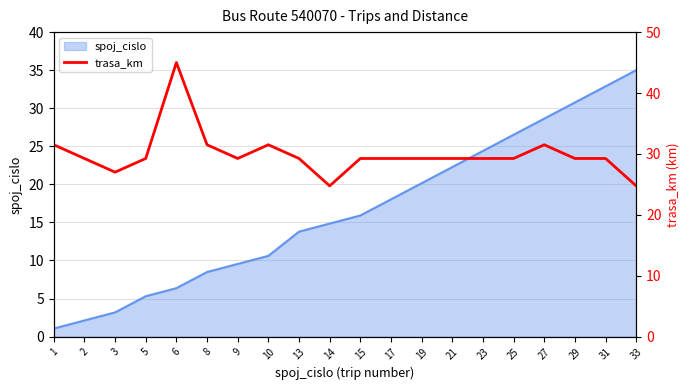

Reading left to right, what are all the values shown in this chart?

31.5	29.2	27.0	29.2	45.0	31.5	29.2	31.5	29.2	24.8	29.2	29.2	29.2	29.2	29.2	29.2	31.5	29.2	29.2	24.8